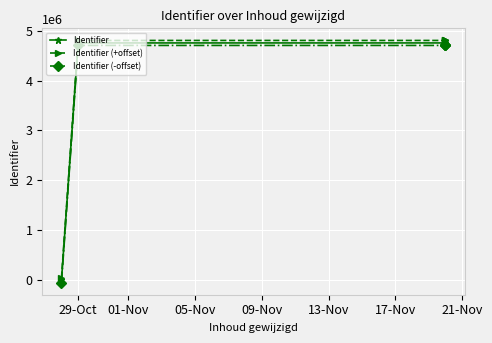

At how many categories does at least one series exceed 3950022?

4